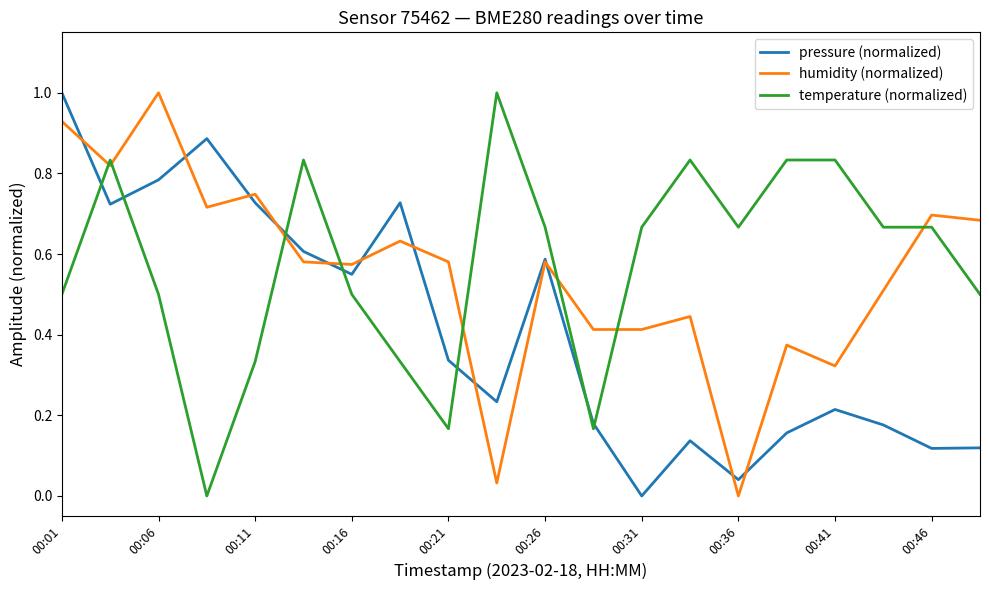

What is the greatest value displayed?

1.0